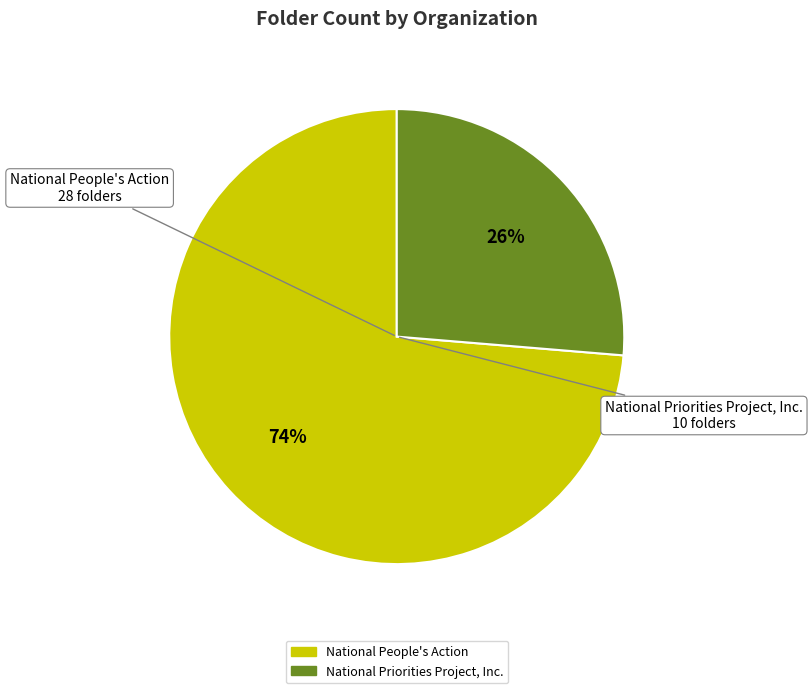

Approximately how many times larger is the value at National People's Action compared to National Priorities Project, Inc.?

2.8